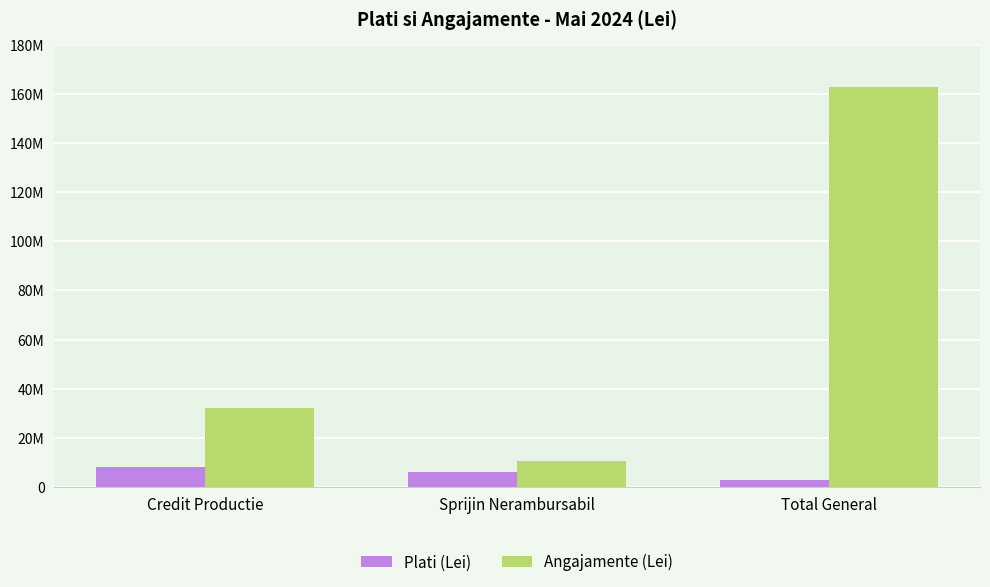

List the series in order of their peak value, highest first.

Angajamente (Lei), Plati (Lei)